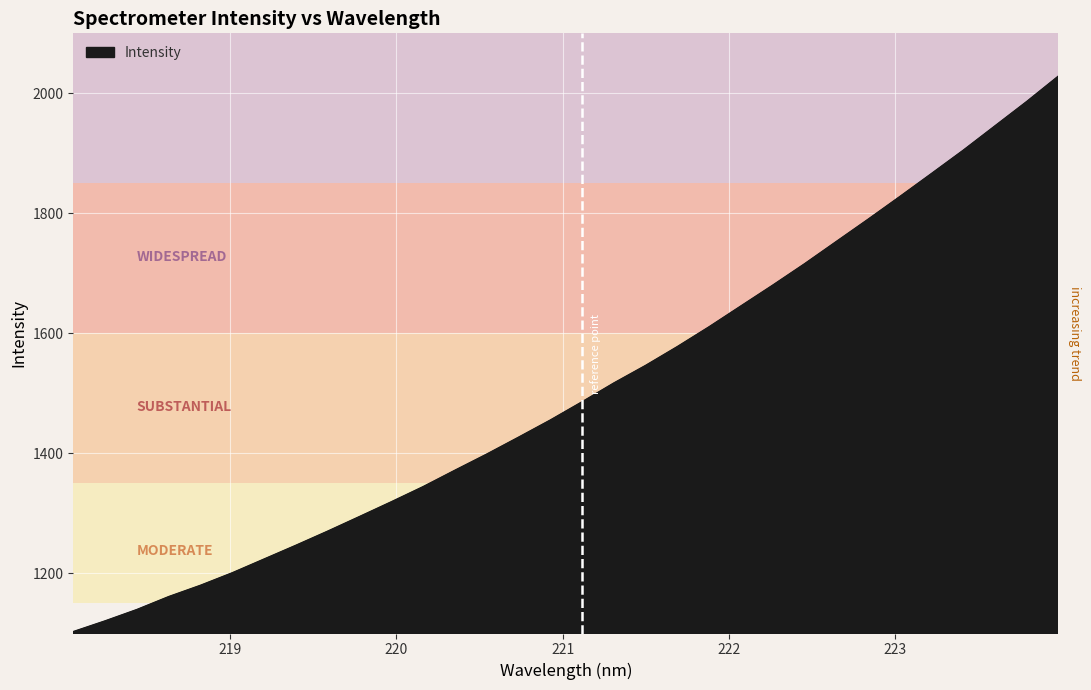

How many lines are shown in the chart?

1